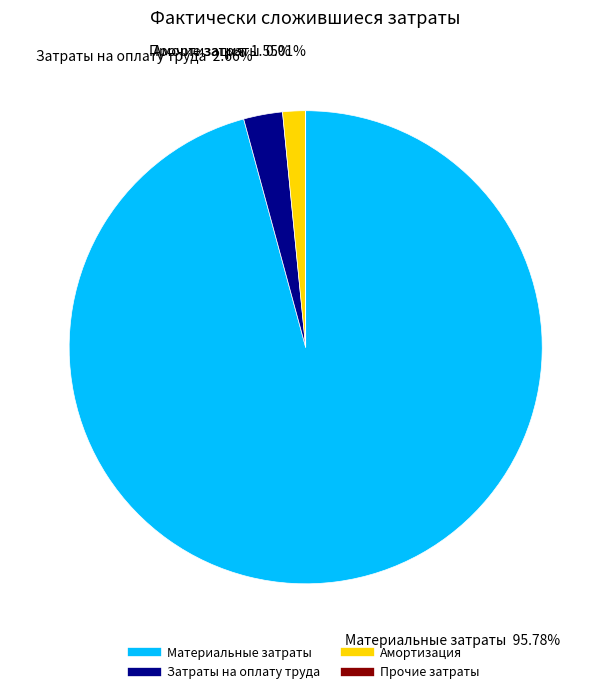

What percentage is the Амортизация slice, to the nearest percent?

2%